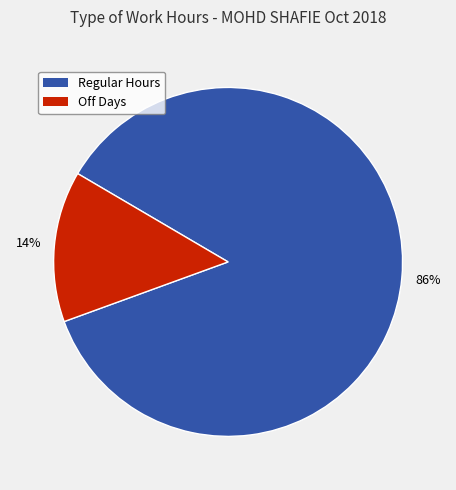

To the nearest percent, what is the difference between the largest and smallest slice percentages?

72%